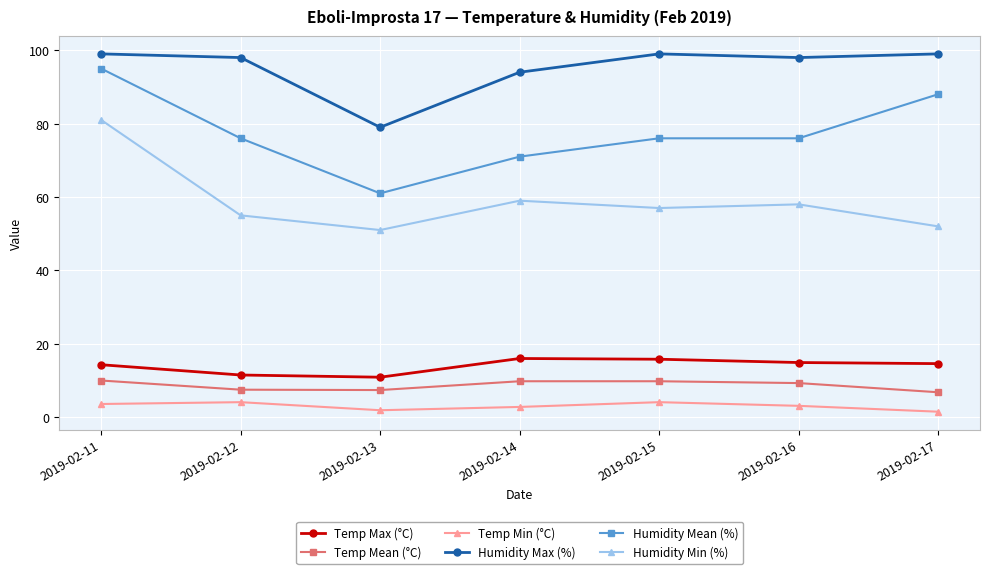

The Humidity Mean (%) series shows 29.4 at 2019-02-15. True or false?

False